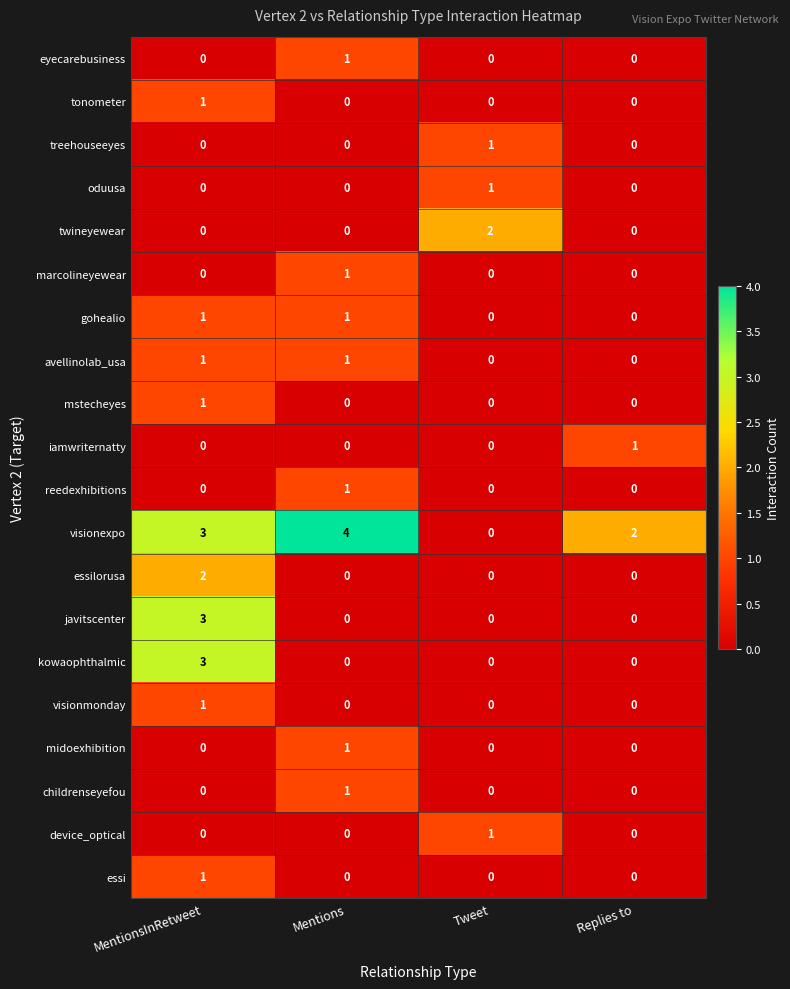

What is the difference between the highest and lowest values at MentionsInRetweet?

3